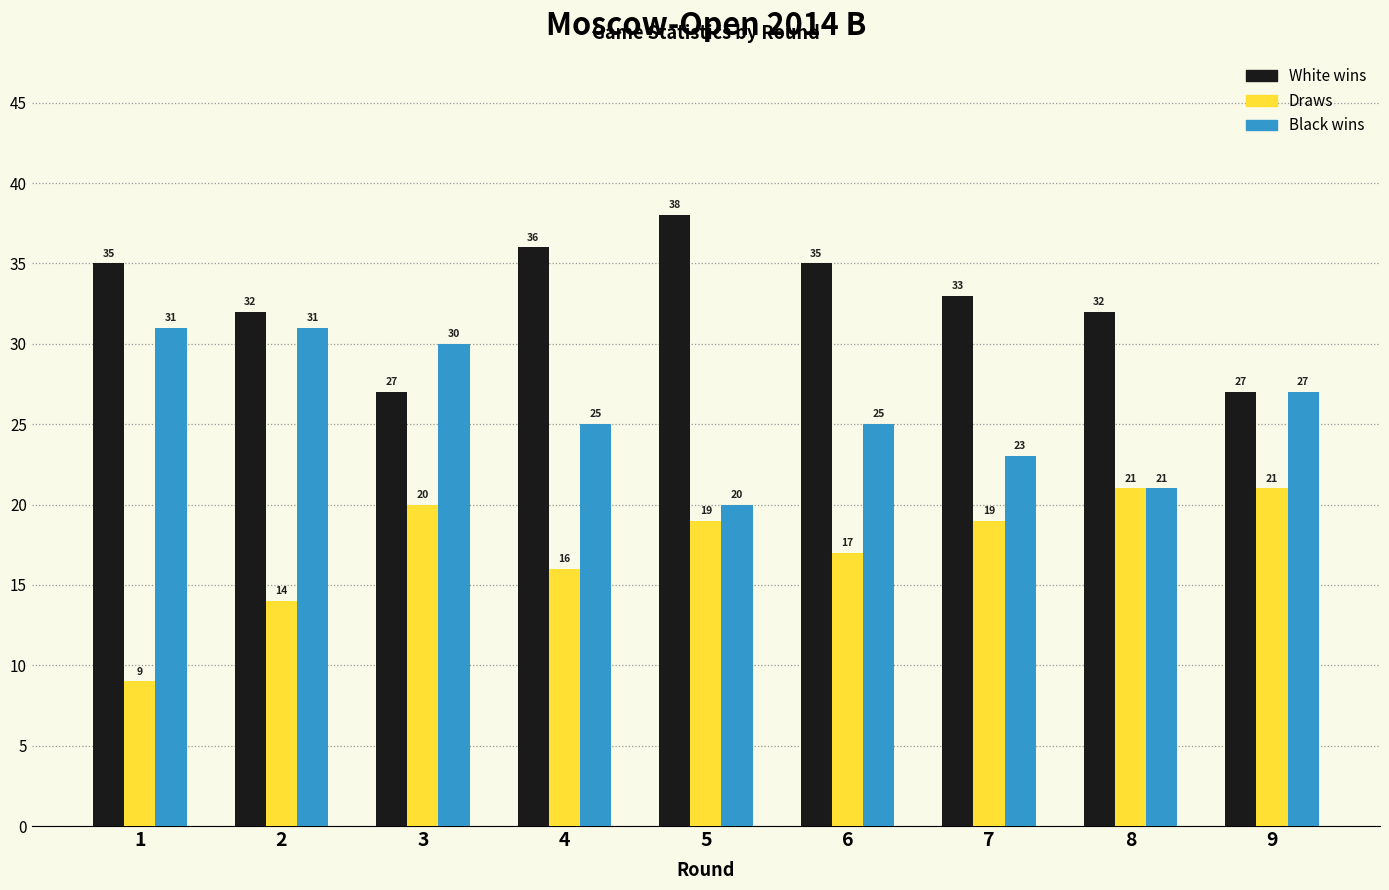

Which series changed the most between 2 and 3?

Draws